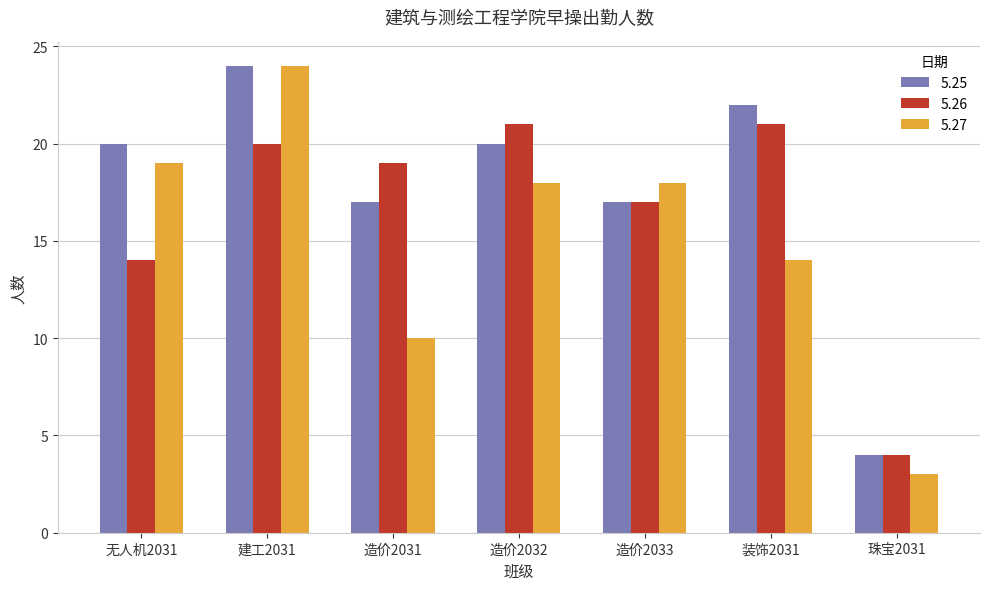

Which series has the largest range (max minus min)?

5.27